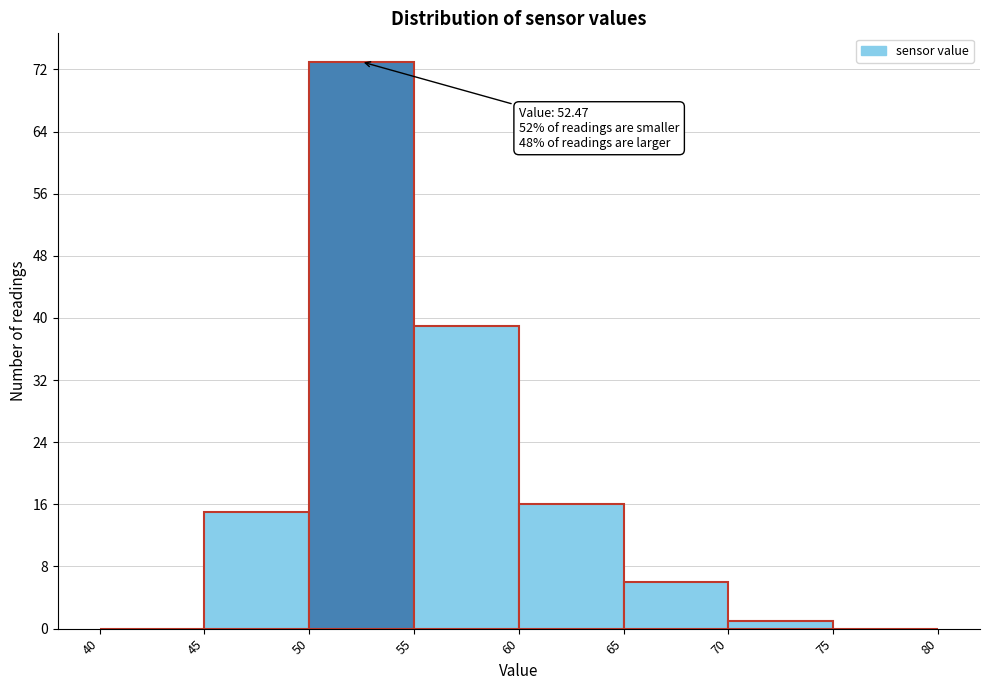

Over which range of the x-axis is the bar tallest?

50 to 55